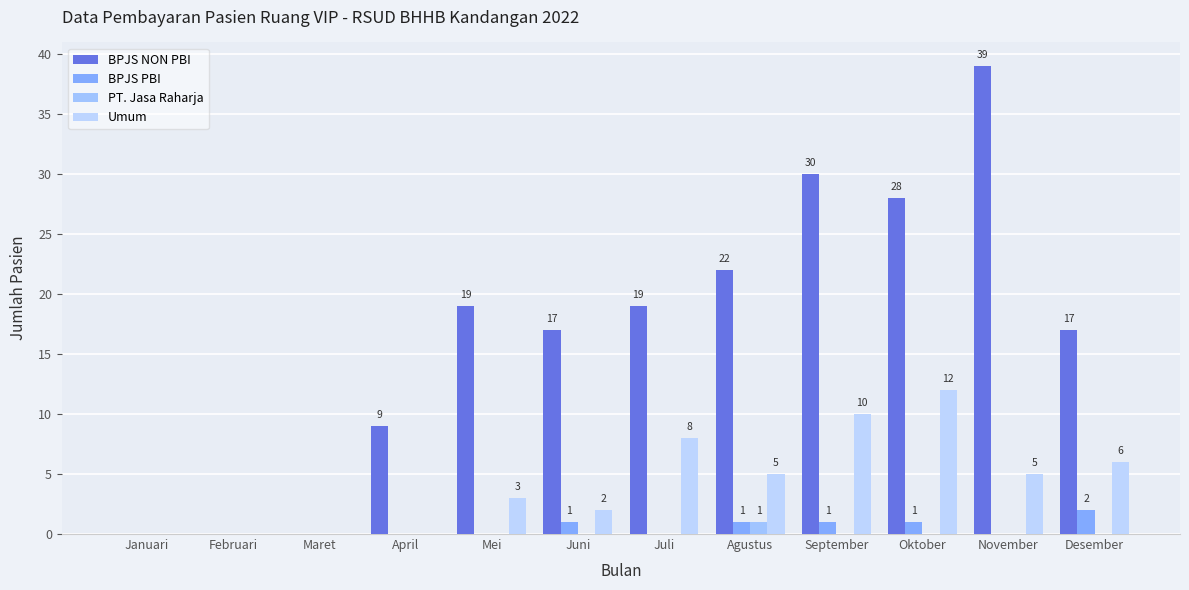

What is the label of the 3rd bar from the left?

Maret